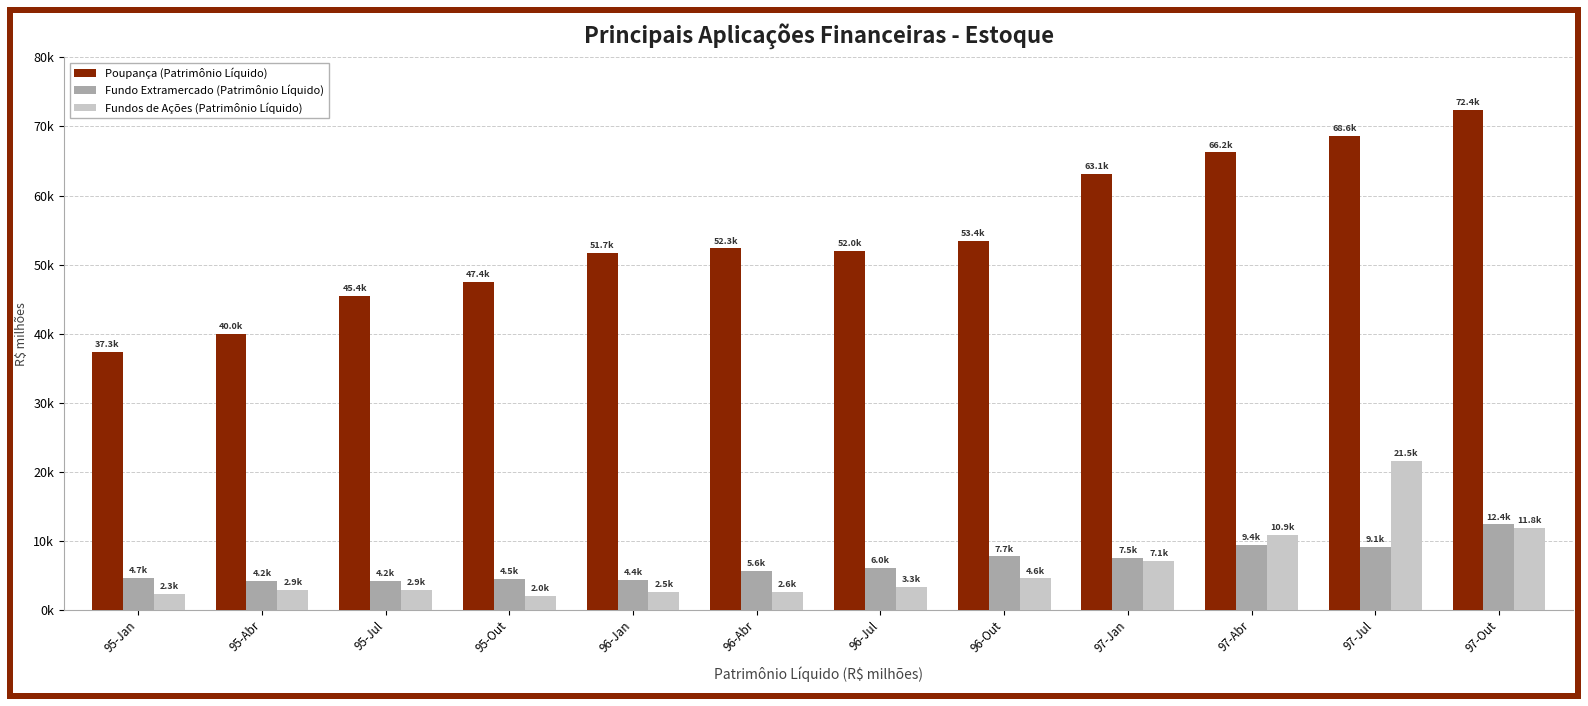

True or false: Poupança (Patrimônio Líquido) has a value of 45419.0 at 95-Jul.

True